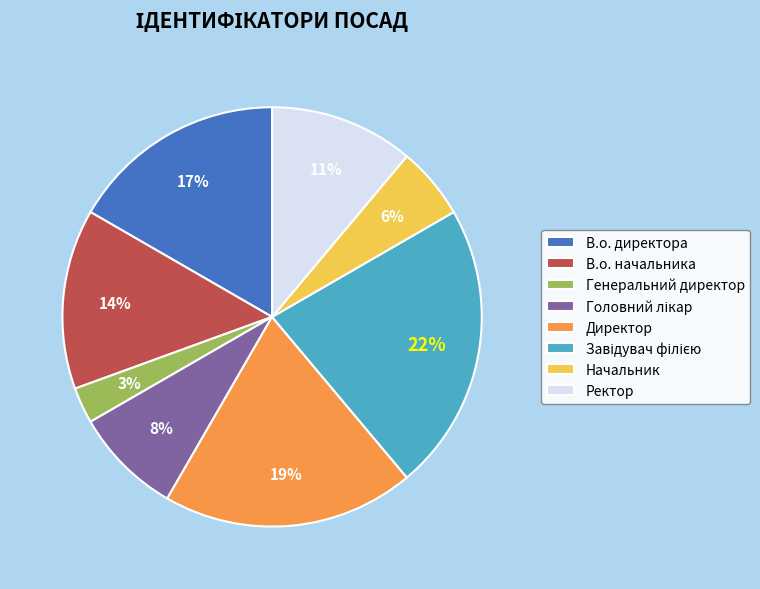

Is there a majority slice in this chart?

No